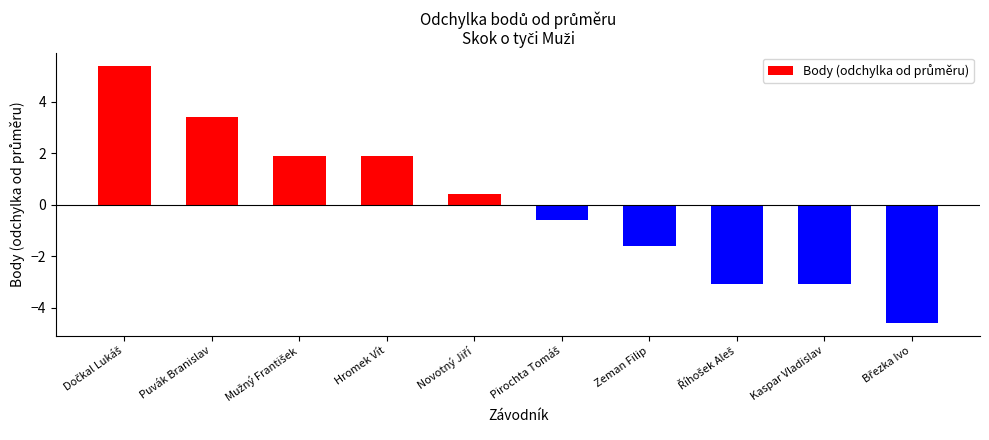

What is the difference between the second highest and minimum values?

8.0